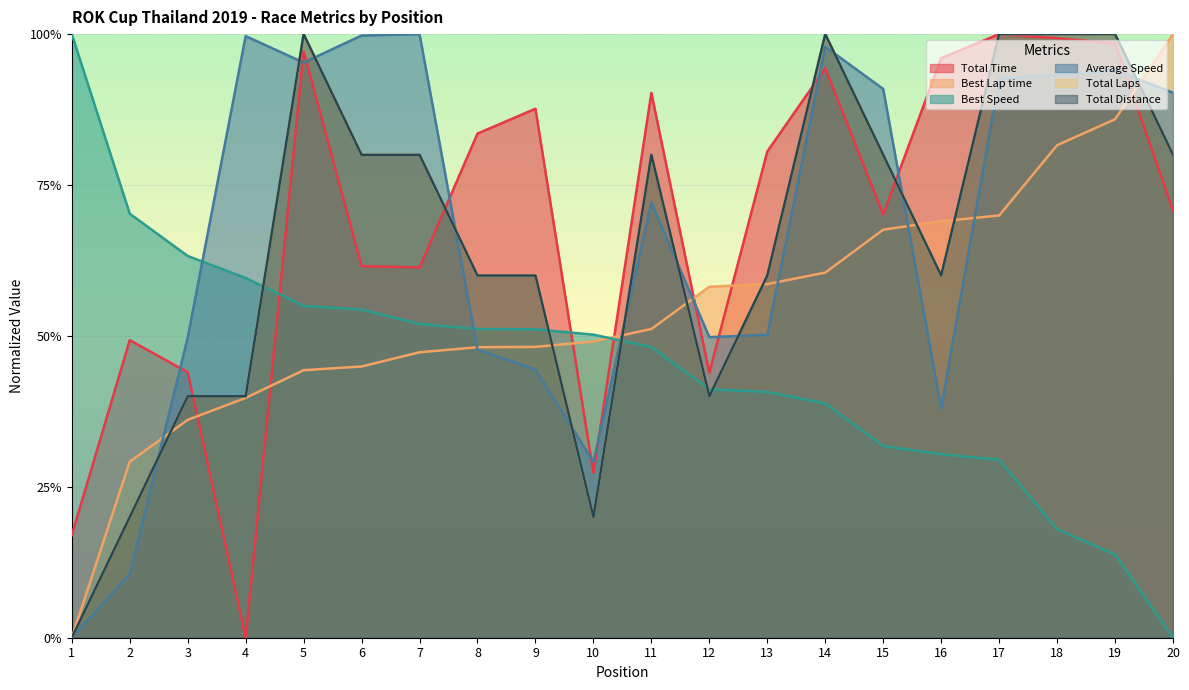

Is the value of Best Lap time at 17 greater than the value of Total Time at 13?

No